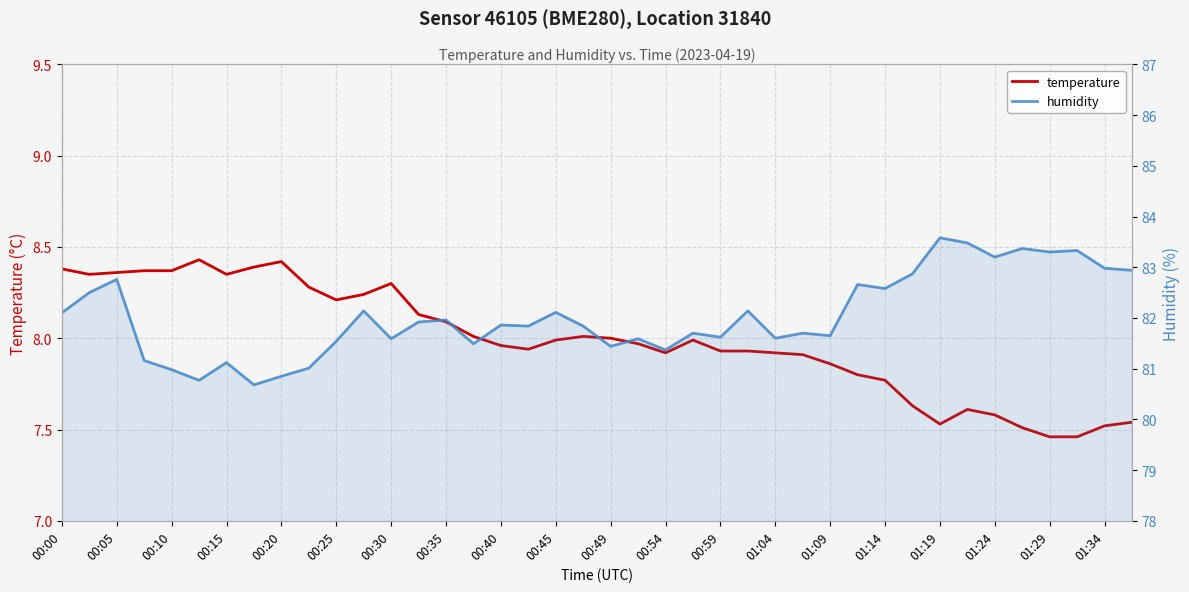

Is the value of temperature at 33 greater than the value of humidity at 00:49?

No